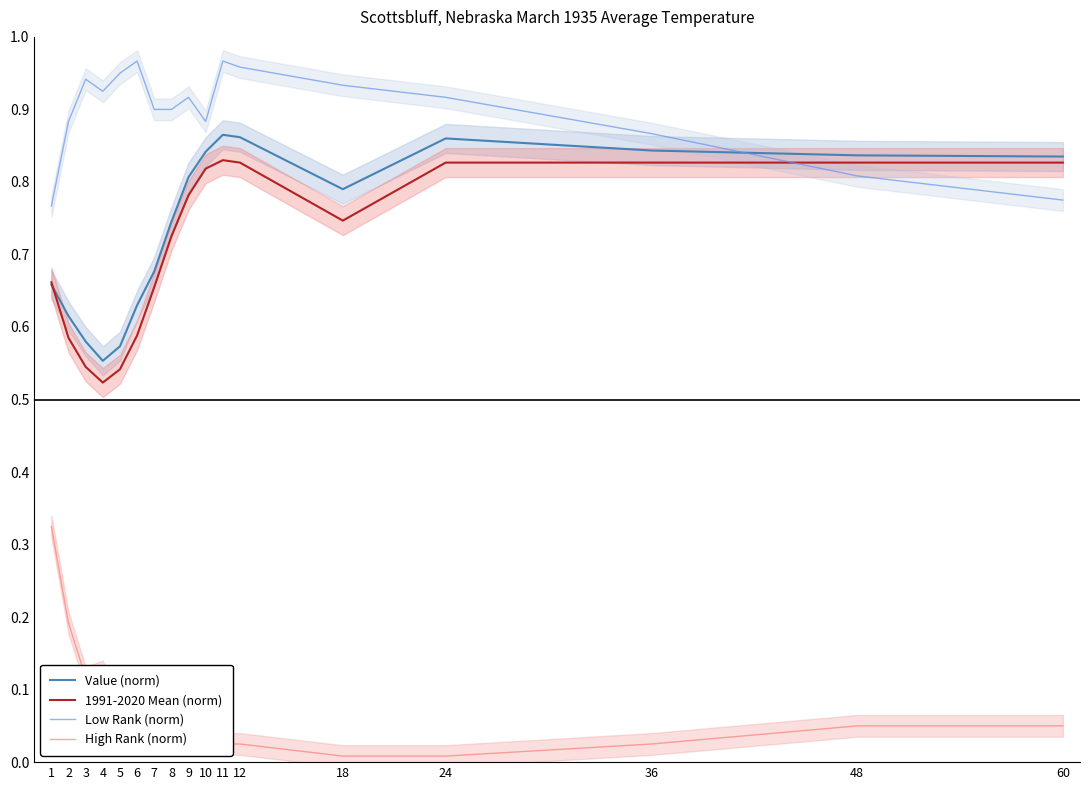

Between 60 and 12, which is larger?

12